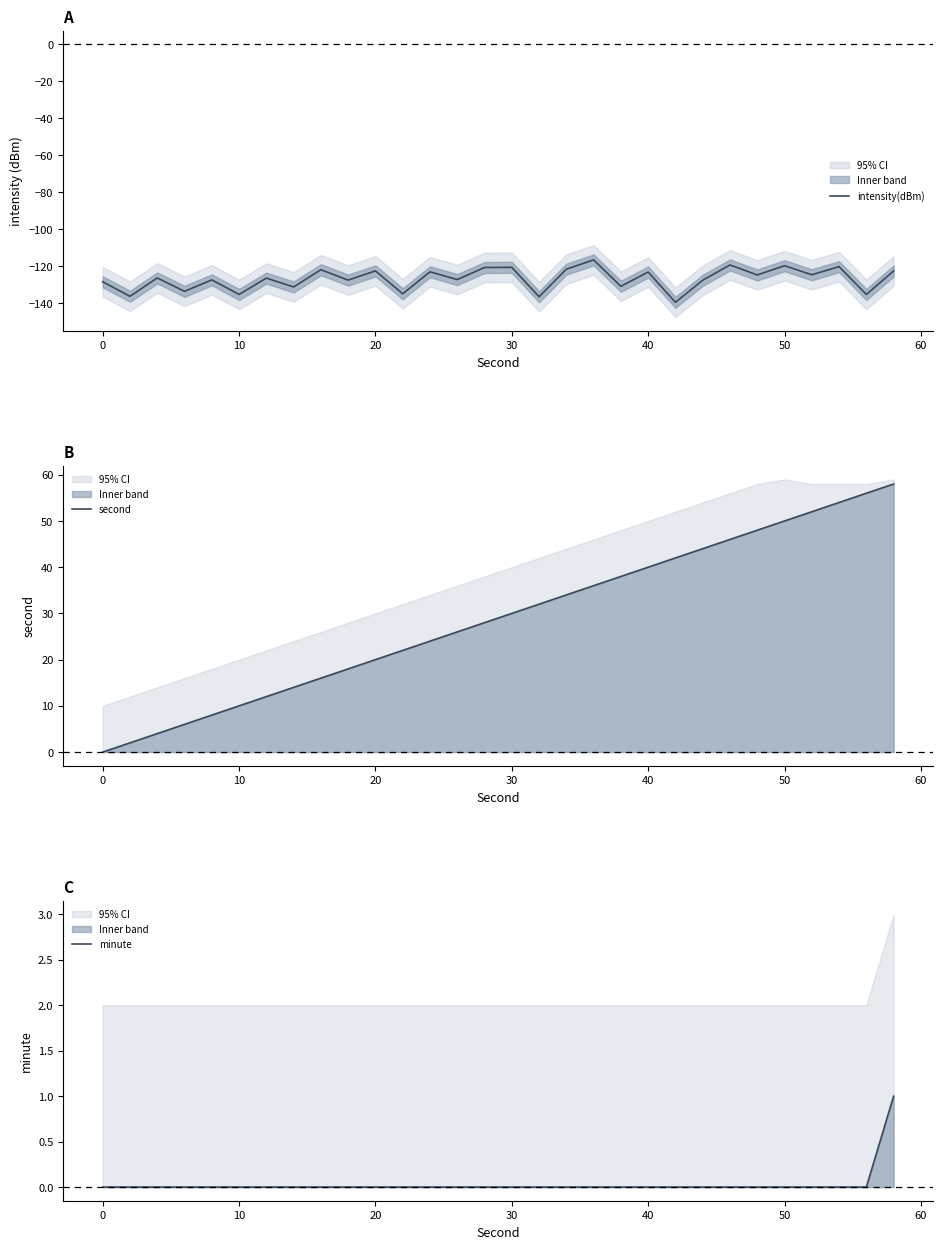

What is the lowest value of the intensity(dBm) series?

-139.6